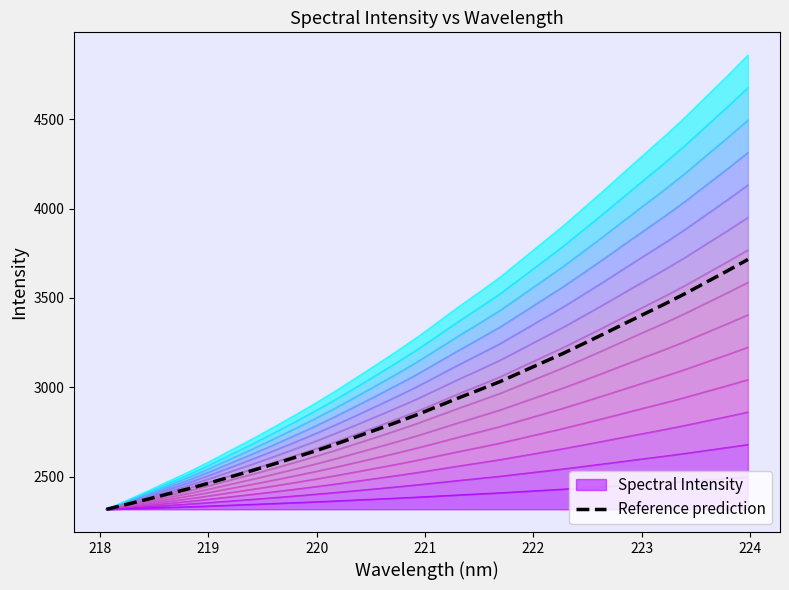

The value at 26 is 5705.0. True or false?

False